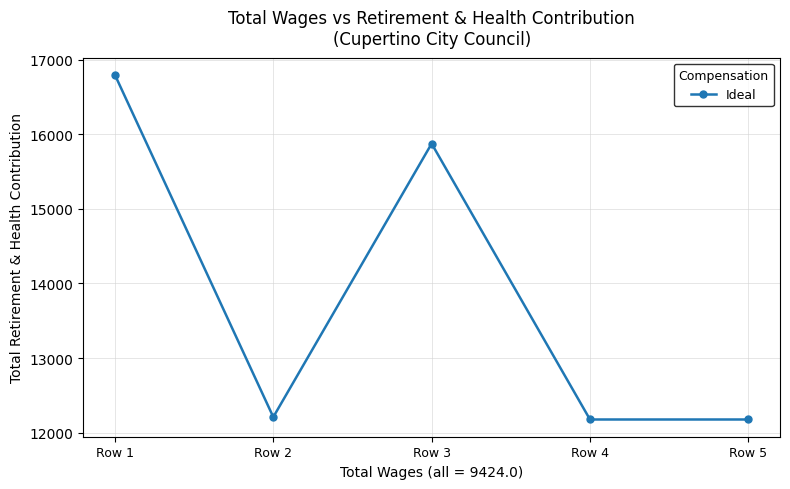

At which label does the data first exceed 12209?

Row 1